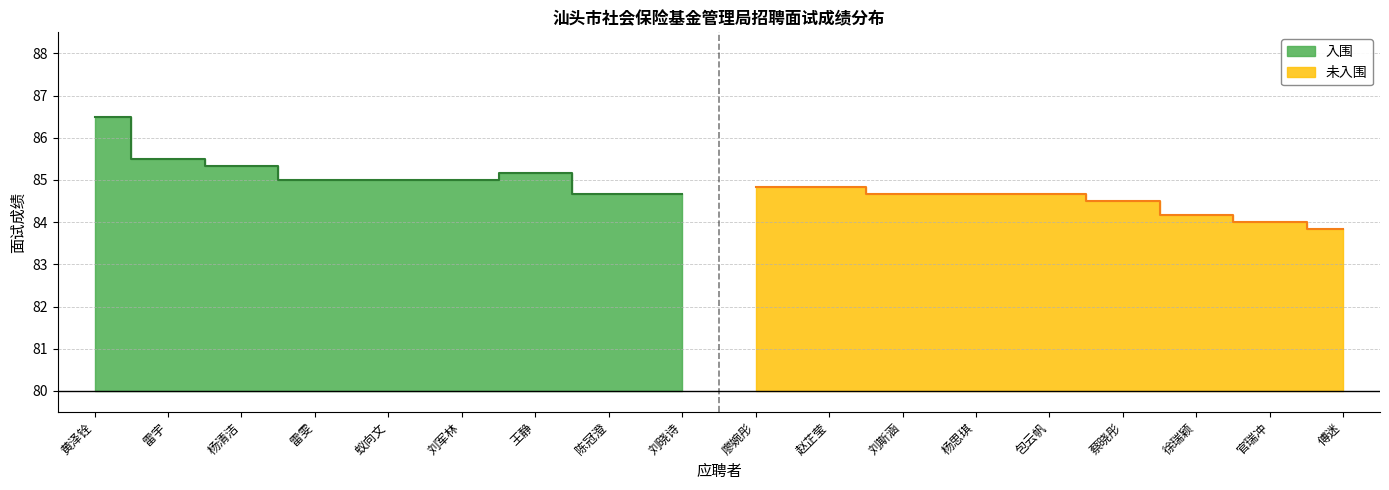

Which category has the lowest value in the 入围 series?

陈冠澄